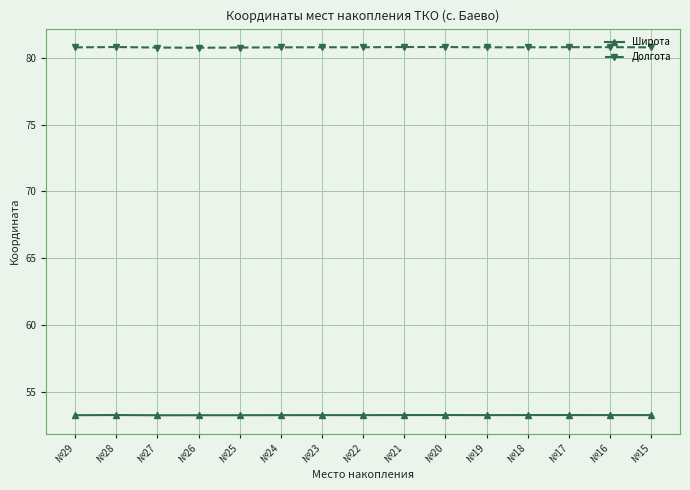

True or false: Долгота and Широта intersect in this chart.

False